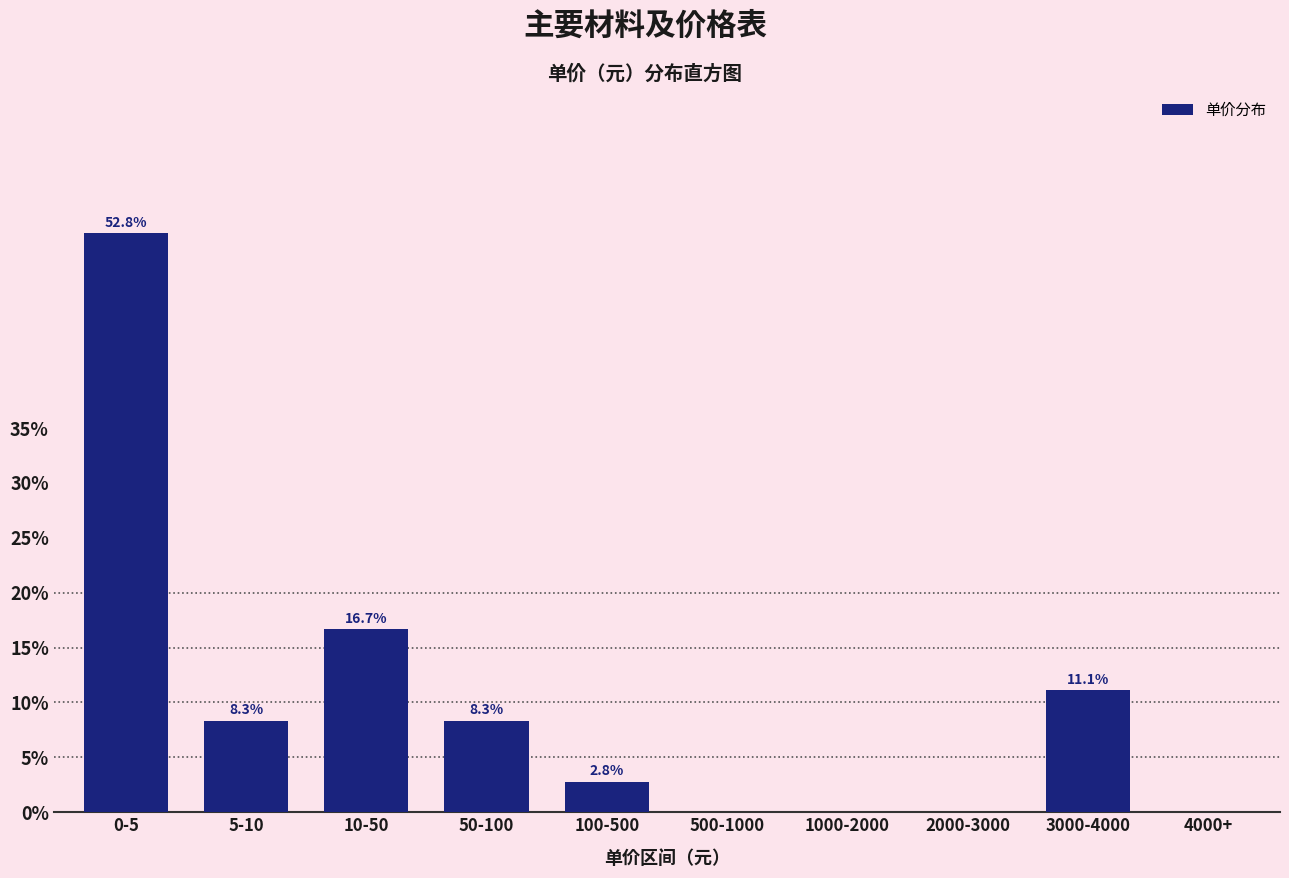

Reading right to left, transcribe all the data shown in this chart.

4000+=0.0	3000-4000=11.1	2000-3000=0.0	1000-2000=0.0	500-1000=0.0	100-500=2.8	50-100=8.3	10-50=16.7	5-10=8.3	0-5=52.8